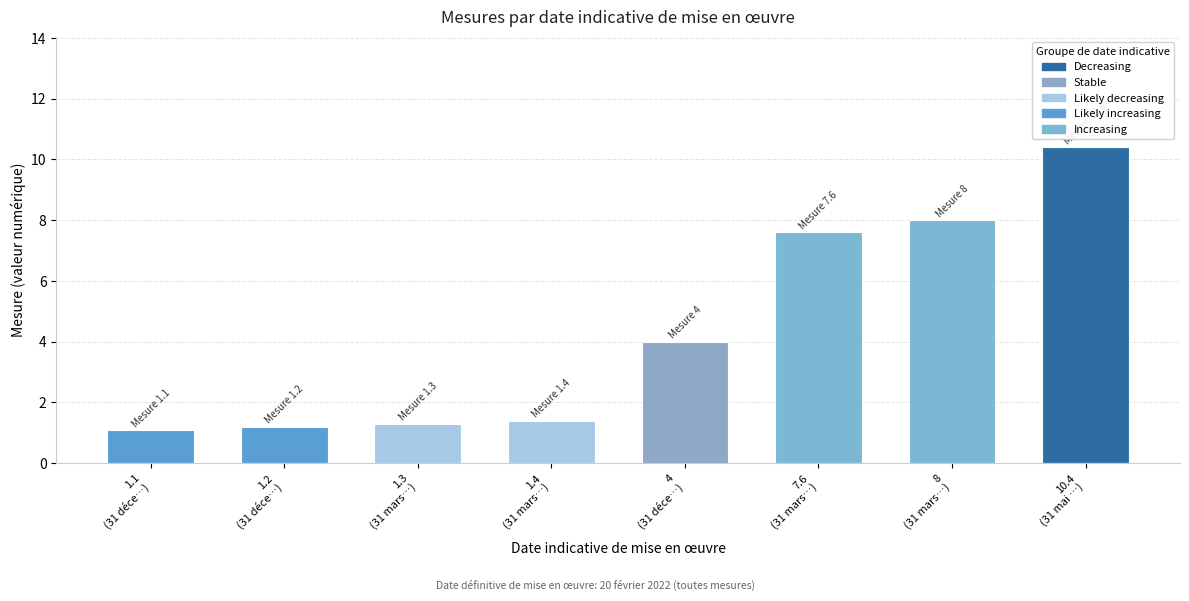

What position from the right is 1.4
(31 mars…)?

5